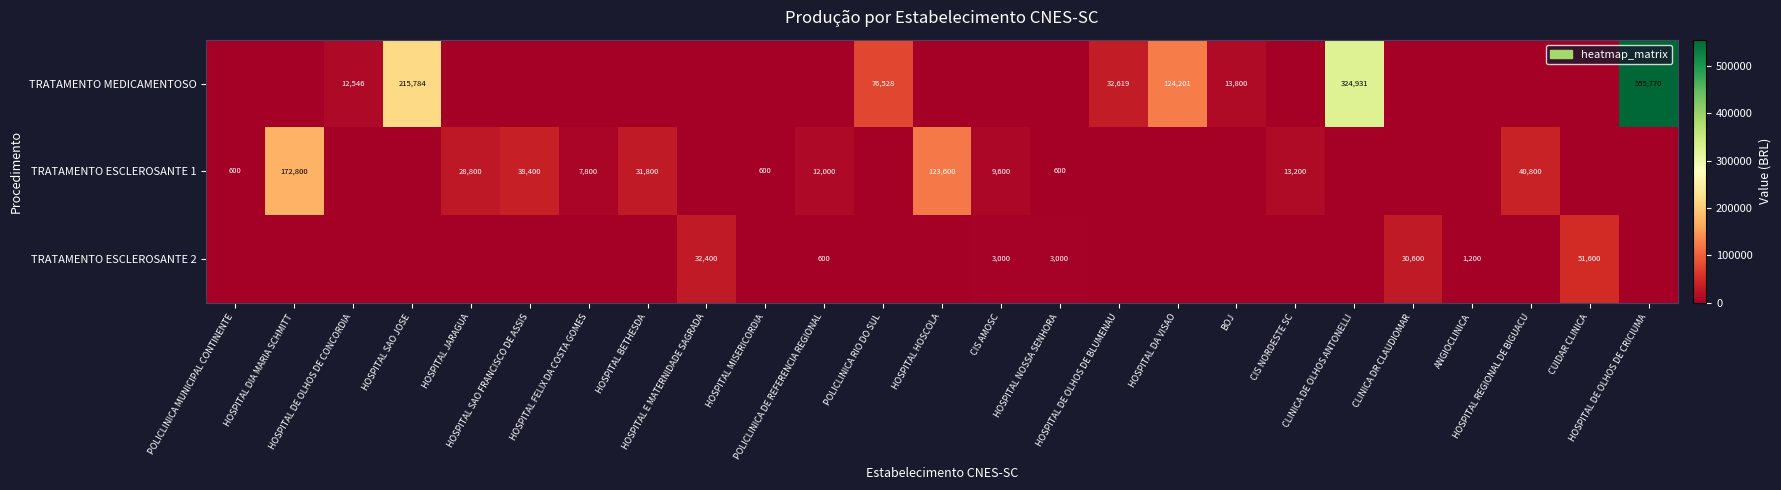

What is the difference between the second highest and second lowest values in the TRATAMENTO MEDICAMENTOSO series?

324931.0